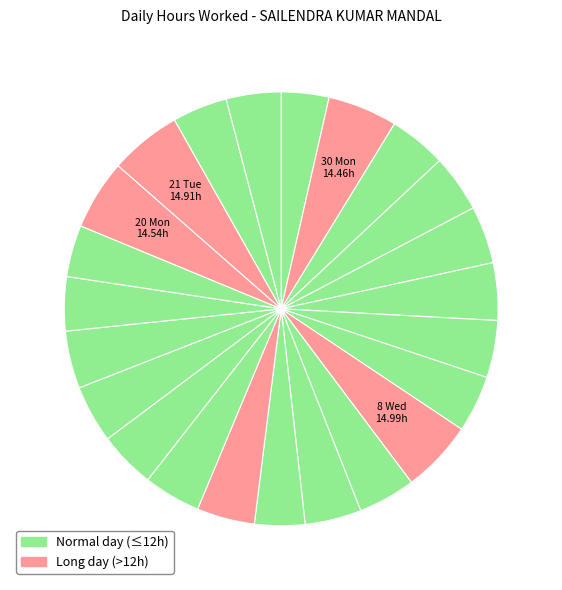

To the nearest percent, what is the difference between the largest and smallest slice percentages?

2%